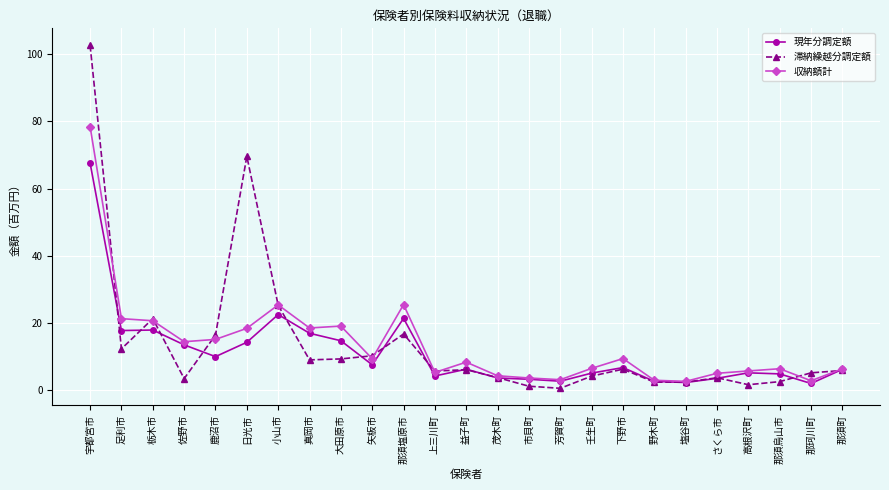

At how many categories does at least one series exceed 23?

4